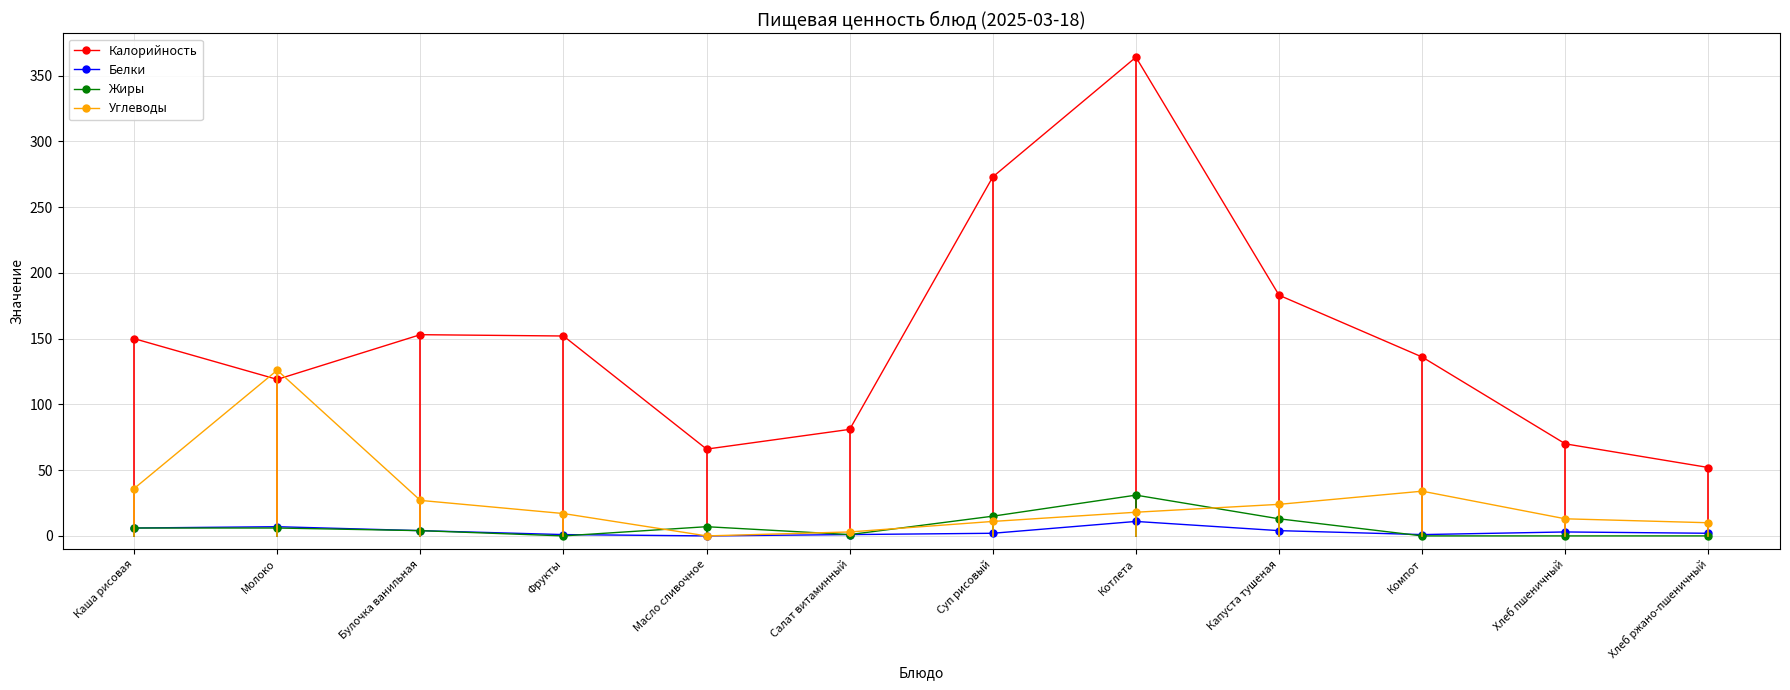

True or false: Жиры has more than 1 interior local peaks.

True